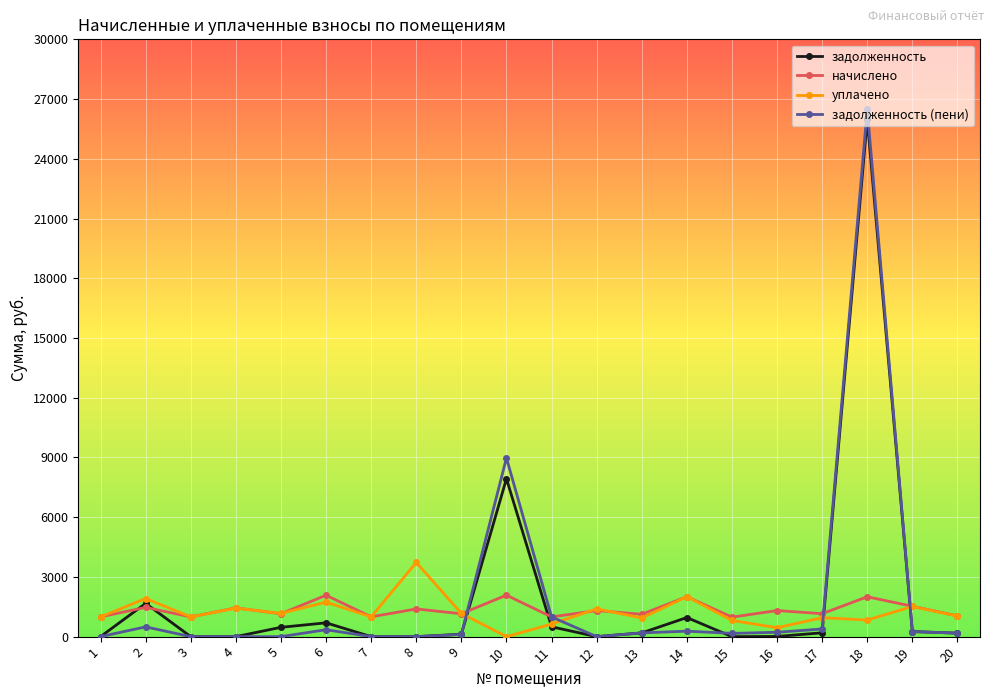

The value of задолженность (пени) at 3 is -15175.0. True or false?

False